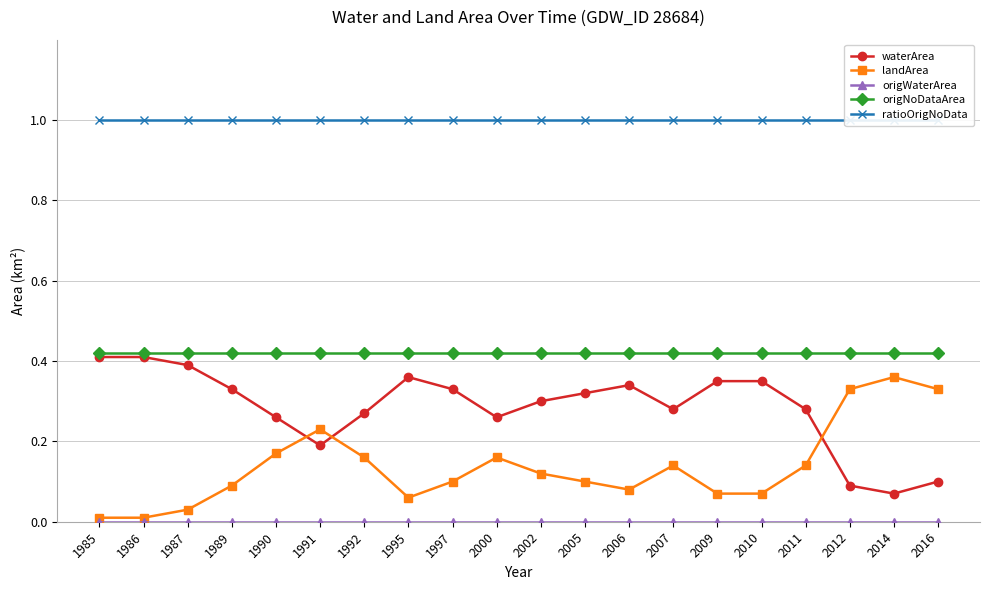

Which category has the highest value in the waterArea series?

1985